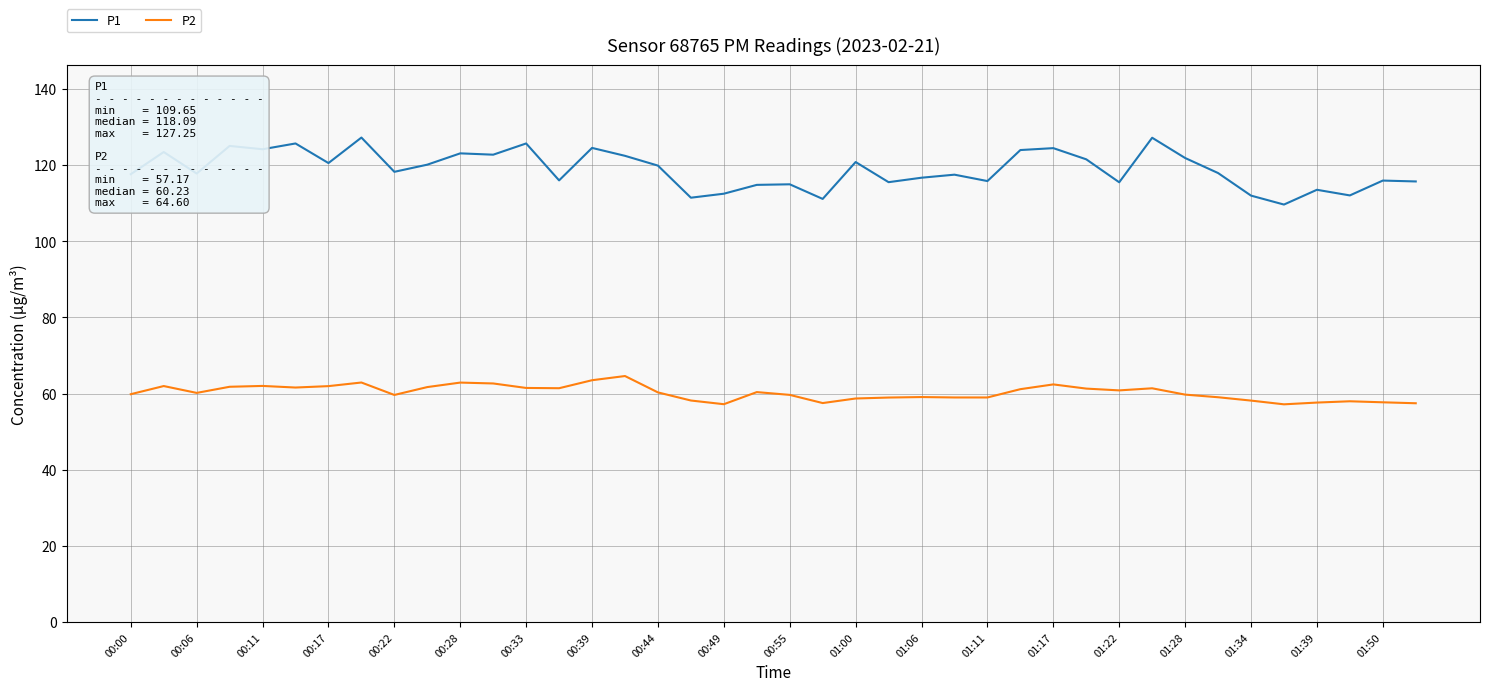

What is the sum of all P1 values?

4757.0